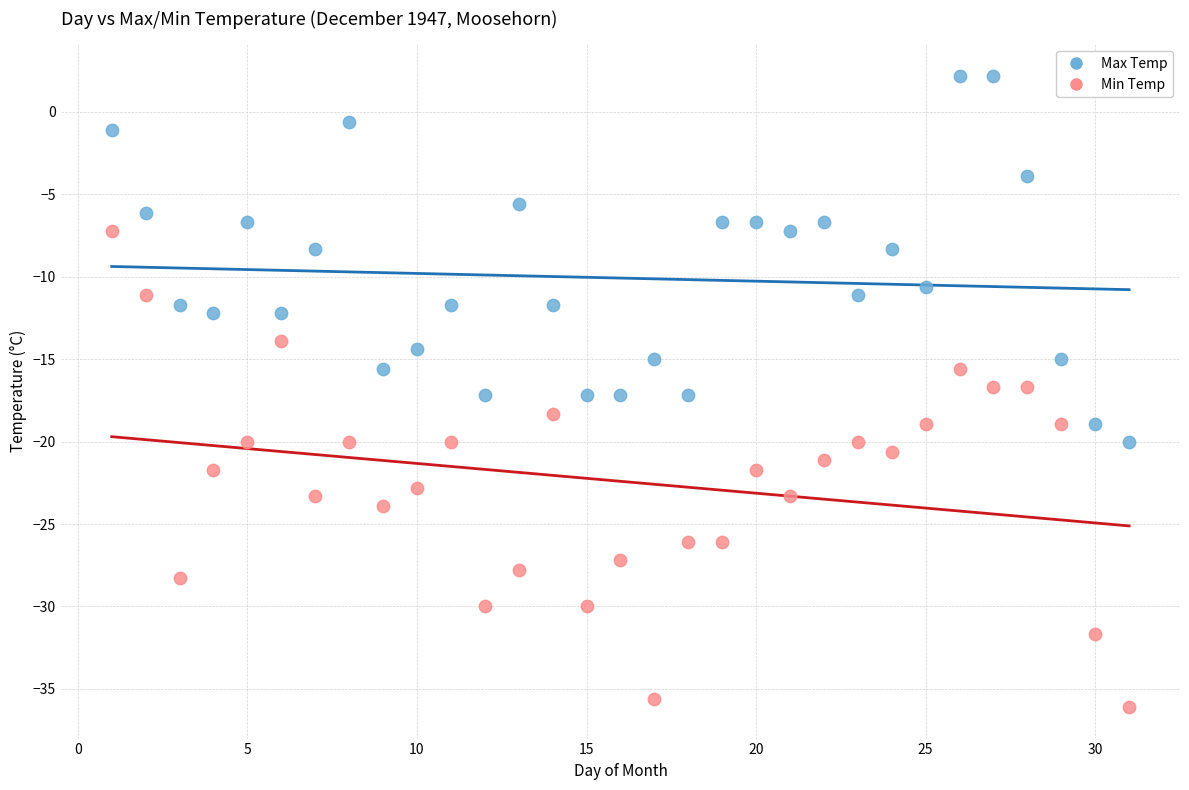

Which series contains the lowest Y value?

Min Temp